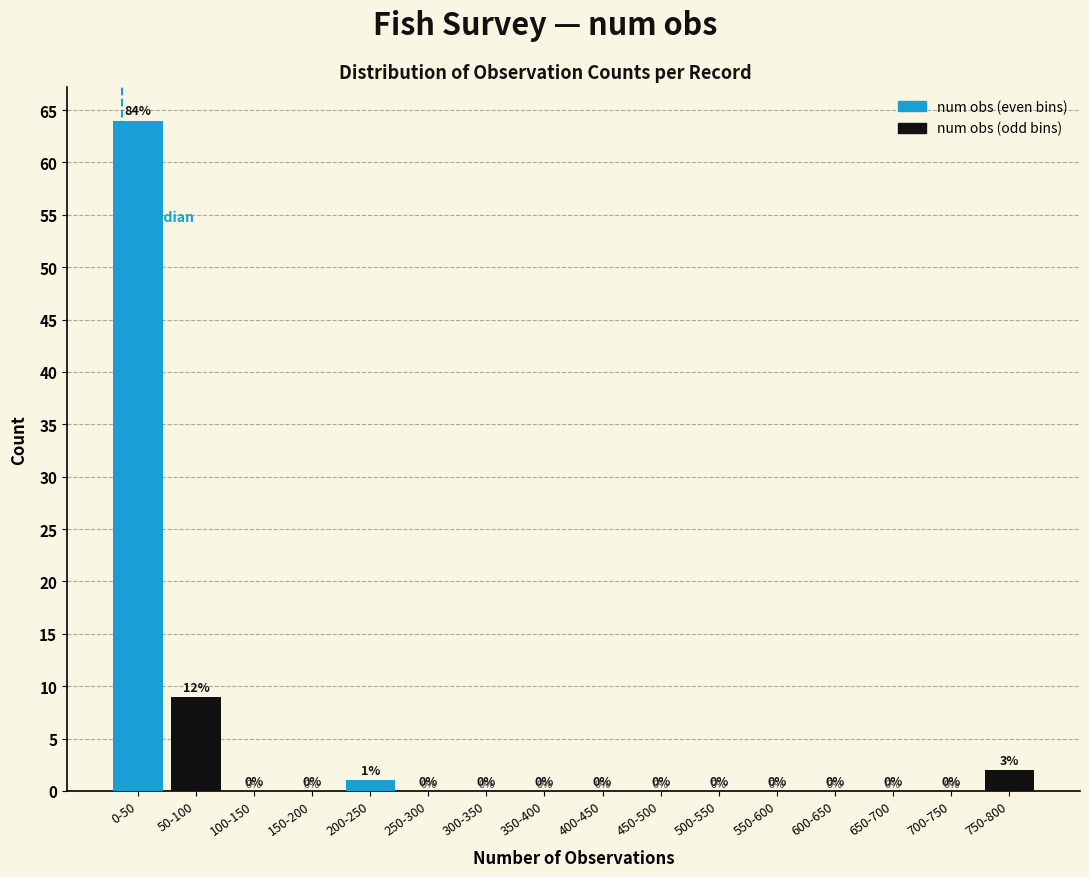

Reading left to right, extract all data points from this chart.

0-50=64	50-100=9	100-150=0	150-200=0	200-250=1	250-300=0	300-350=0	350-400=0	400-450=0	450-500=0	500-550=0	550-600=0	600-650=0	650-700=0	700-750=0	750-800=2